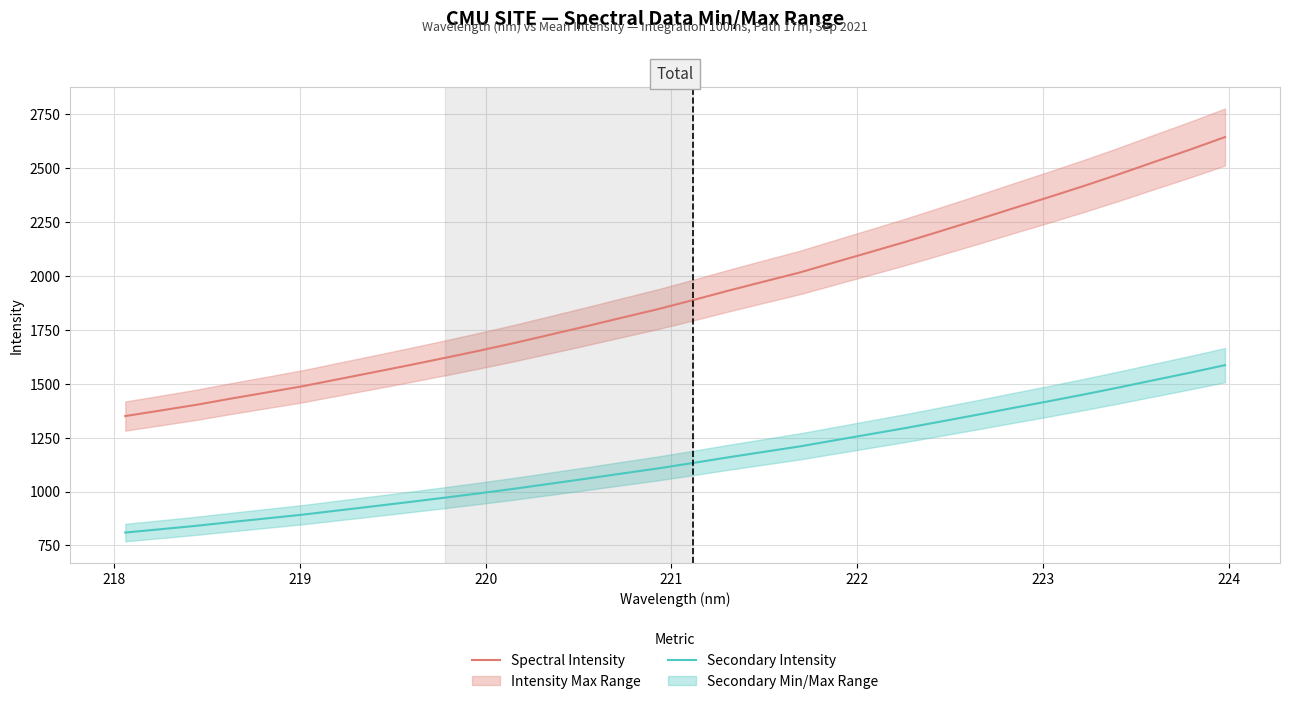

What is the minimum value for Secondary Intensity?

809.8